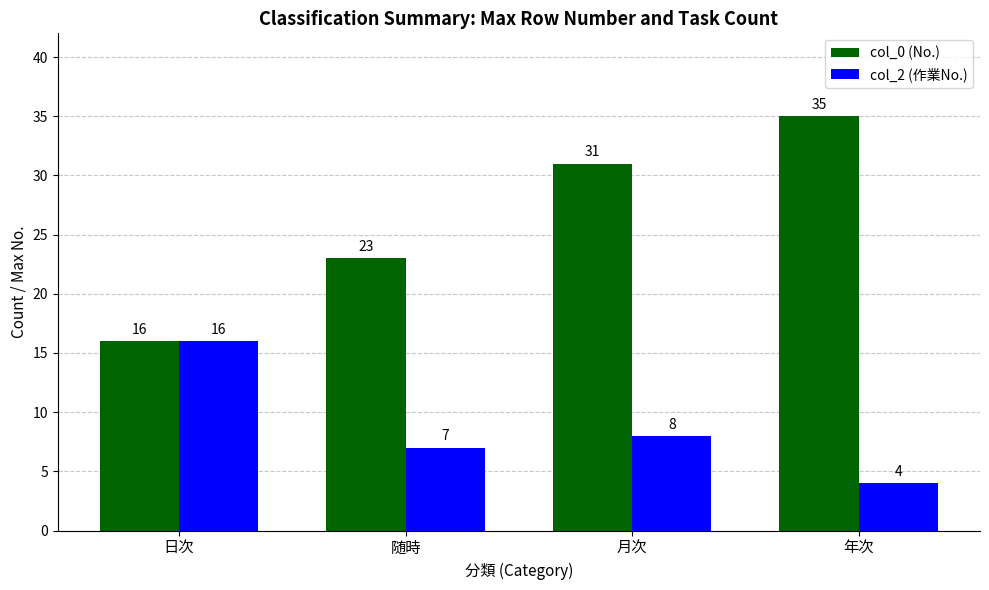

What position from the left is 日次?

1